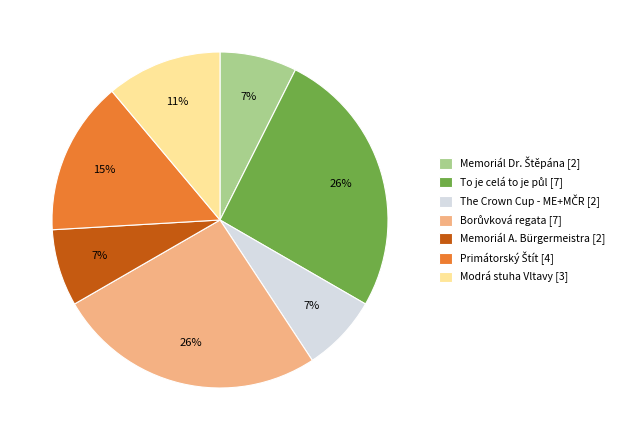

Is it true that Modrá stuha Vltavy [3] is 11% of the pie?

True